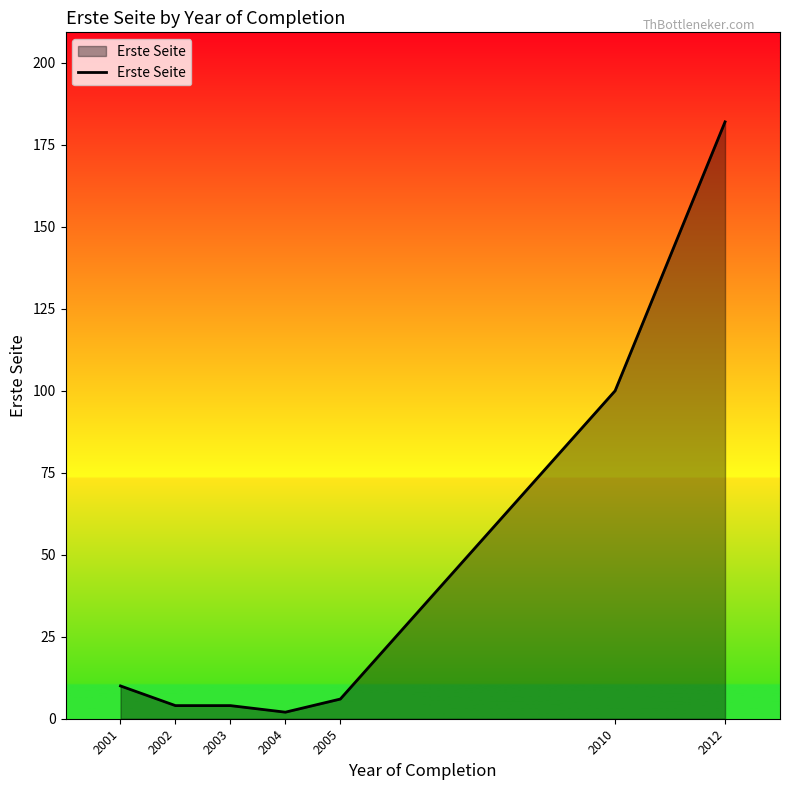

True or false: the data has more than 2 interior local peaks.

False